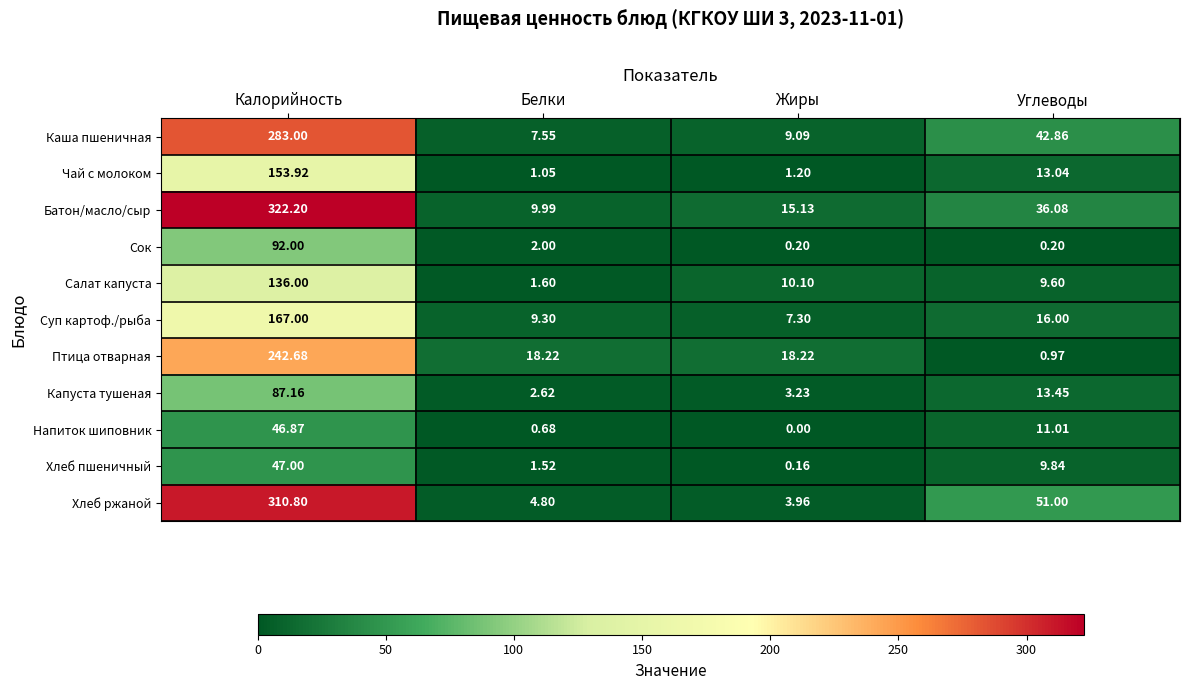

Which category has the highest value across all series?

Калорийность